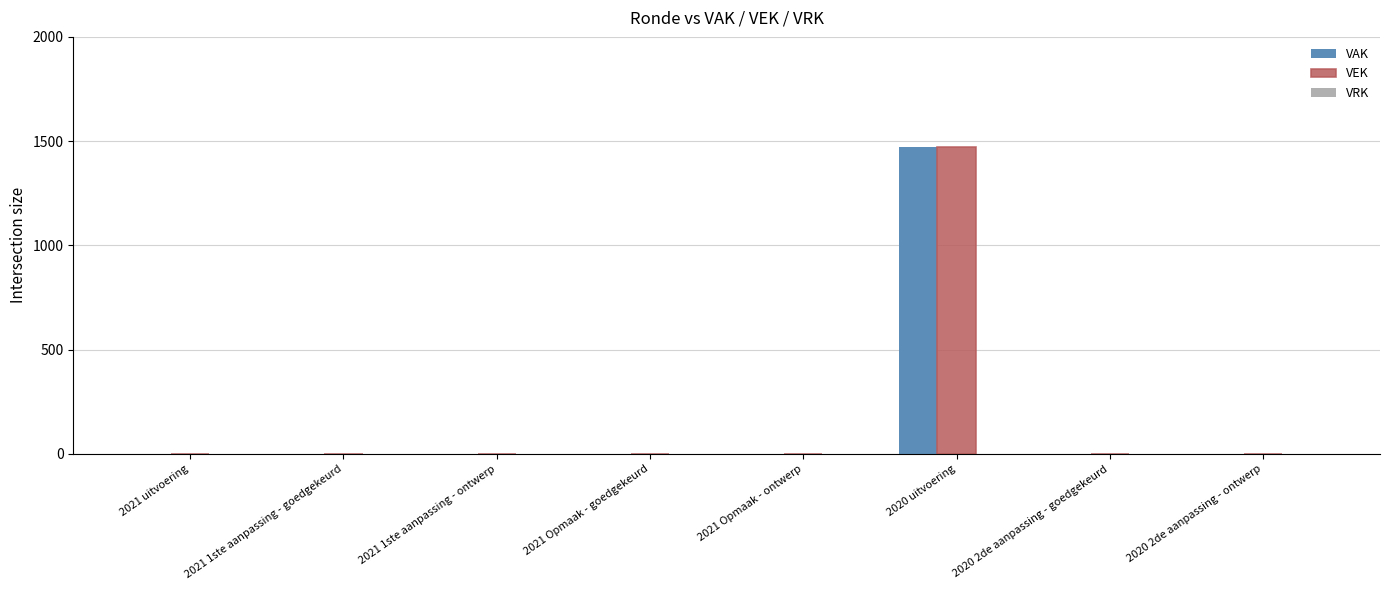

At which category is the sum across all series the highest?

2020 uitvoering